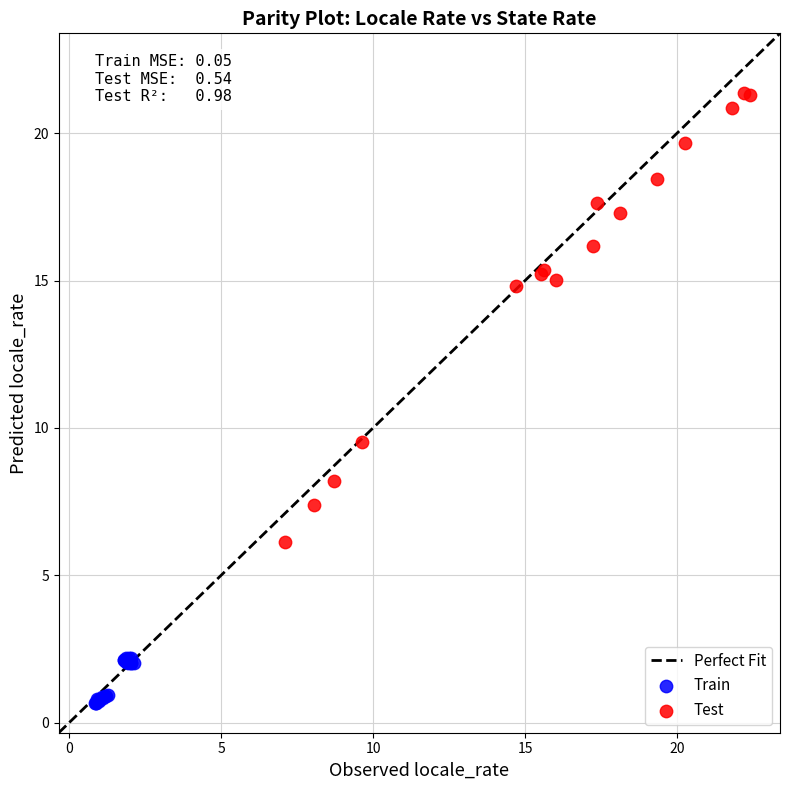

Which series reaches the minimum Y coordinate?

Train